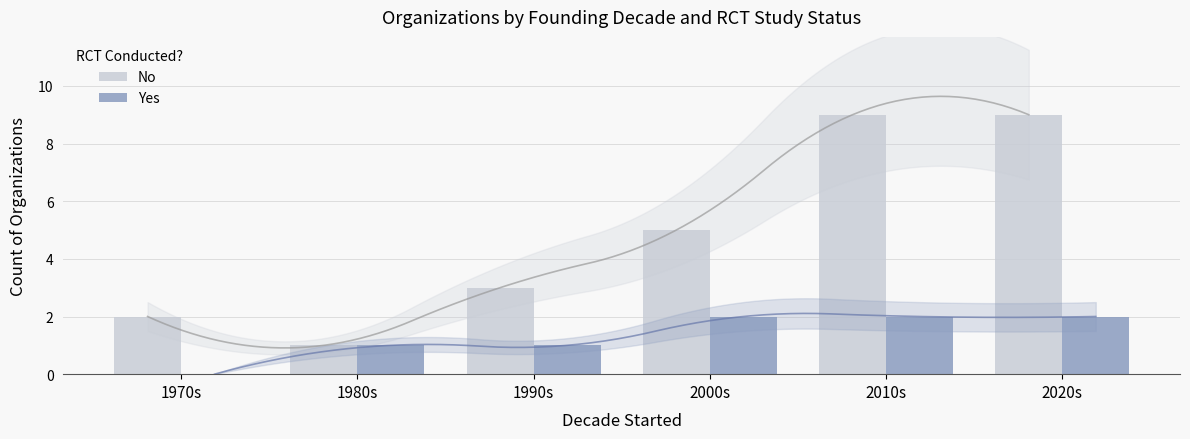

Reading left to right, extract all data points from this chart.

No: 2	1	3	5	9	9
Yes: 0	1	1	2	2	2